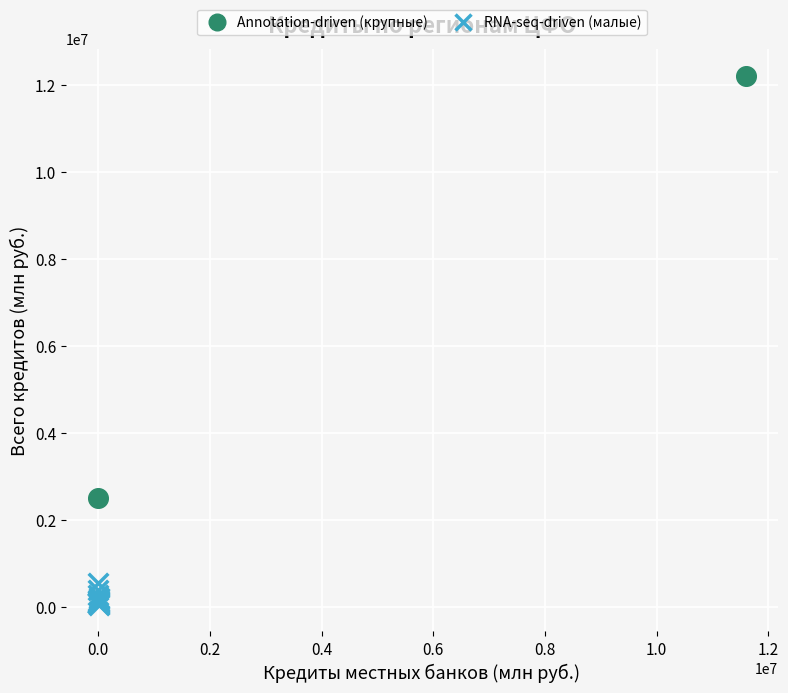

Which series has the widest spread of Y values?

Annotation-driven (крупные)